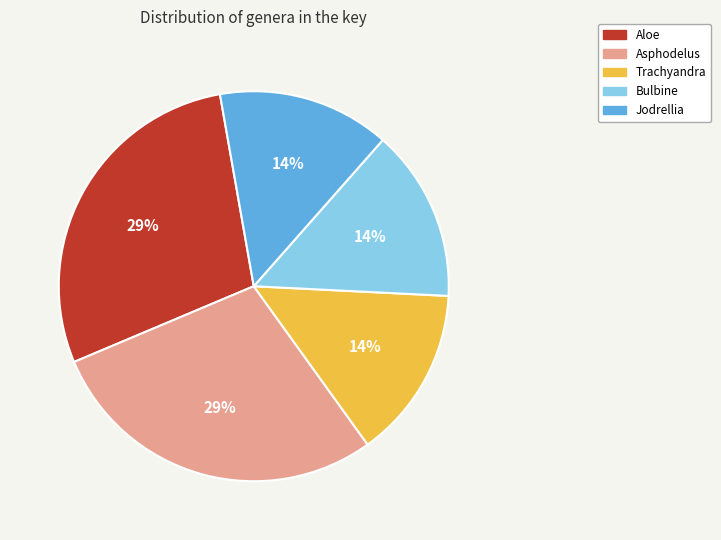

To the nearest percent, what percentage of the pie is Asphodelus?

29%